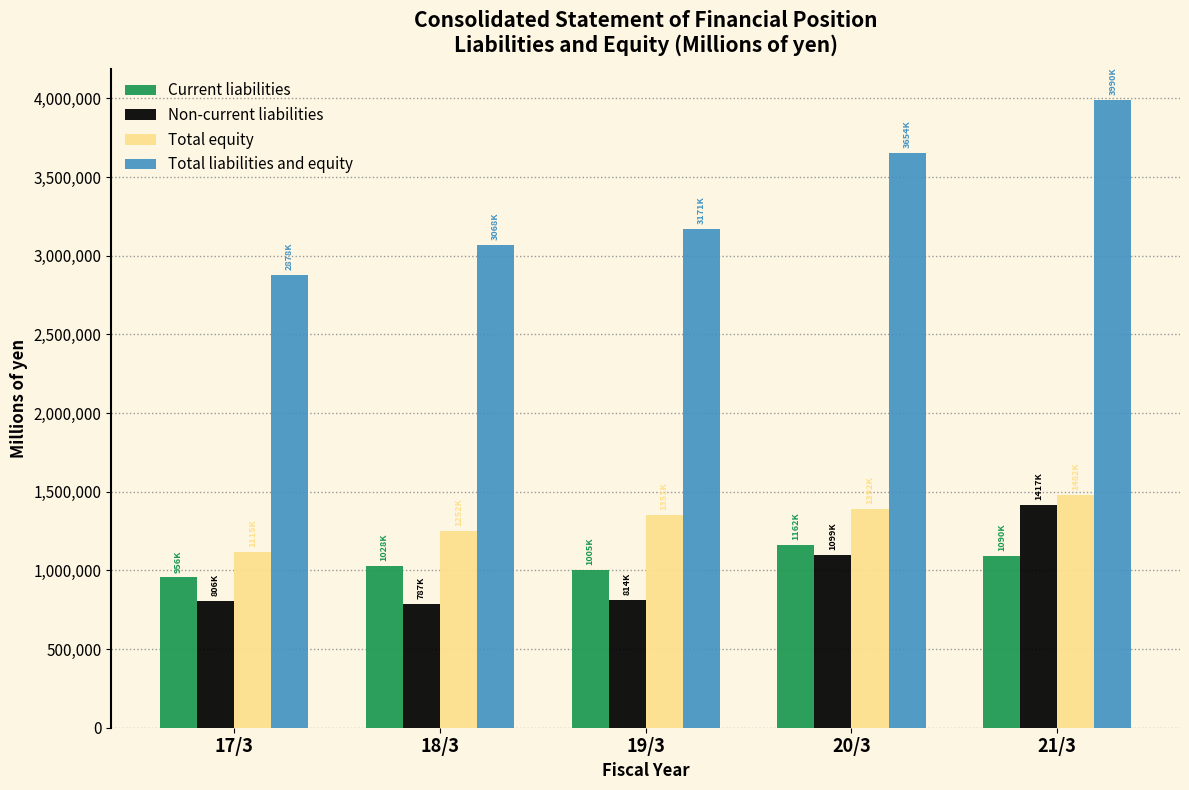

What is the average value of the Current liabilities series?

1048667